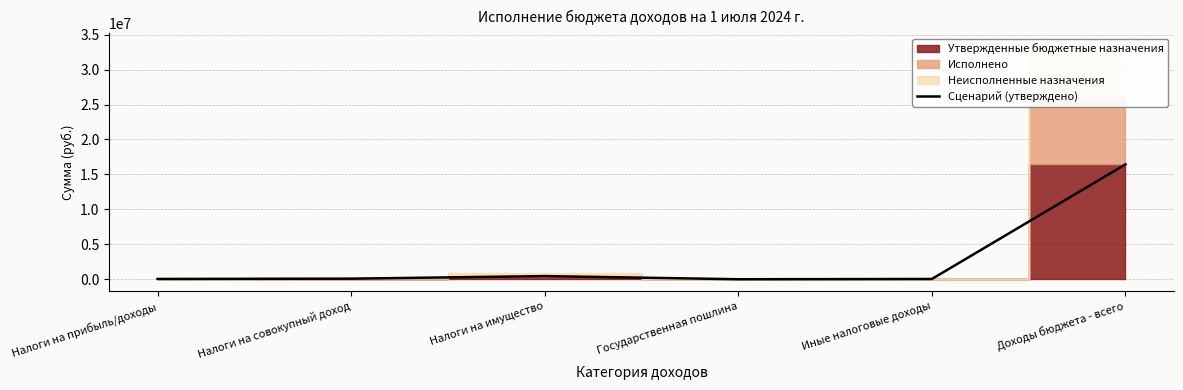

Read the value at Налоги на прибыль/доходы.

43000.0